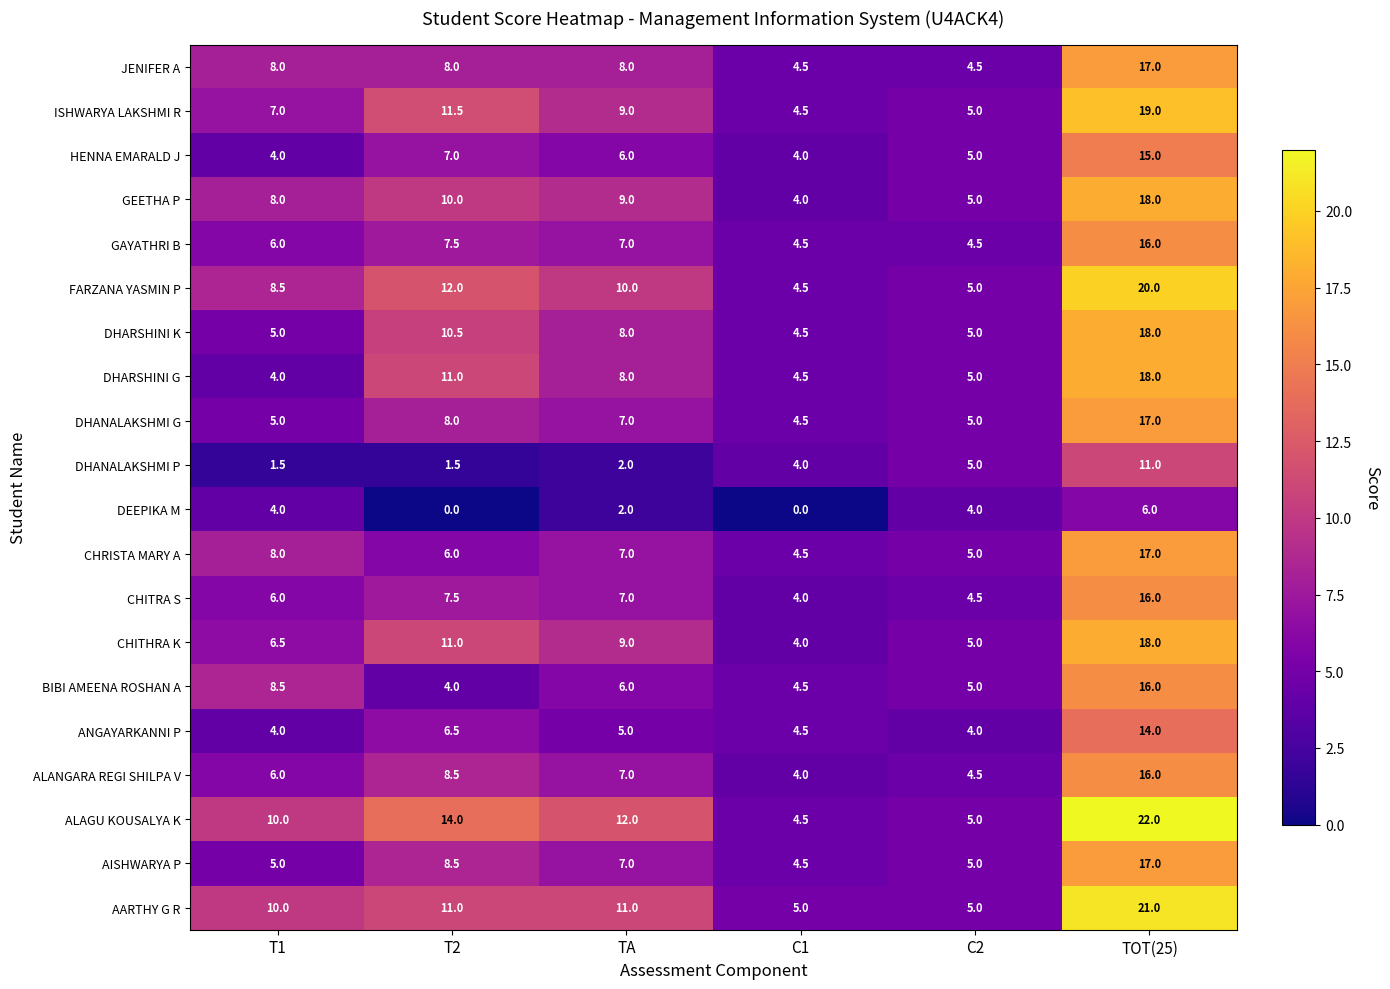

What is the difference between the maximum and second lowest values in the DHANALAKSHMI P series?

9.5